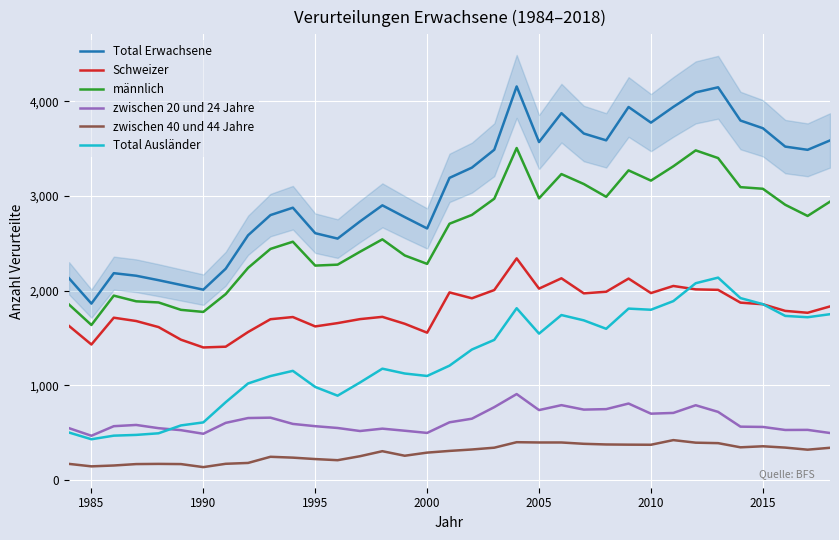

What is the maximum value for Total Erwachsene?

4156